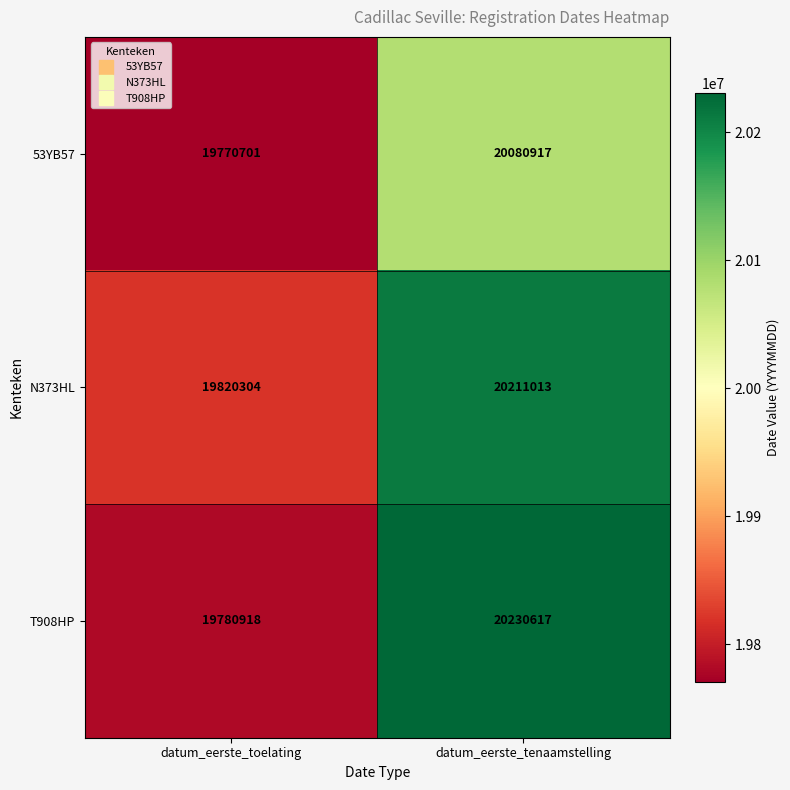

The N373HL series shows 20211013 at datum_eerste_tenaamstelling. True or false?

True